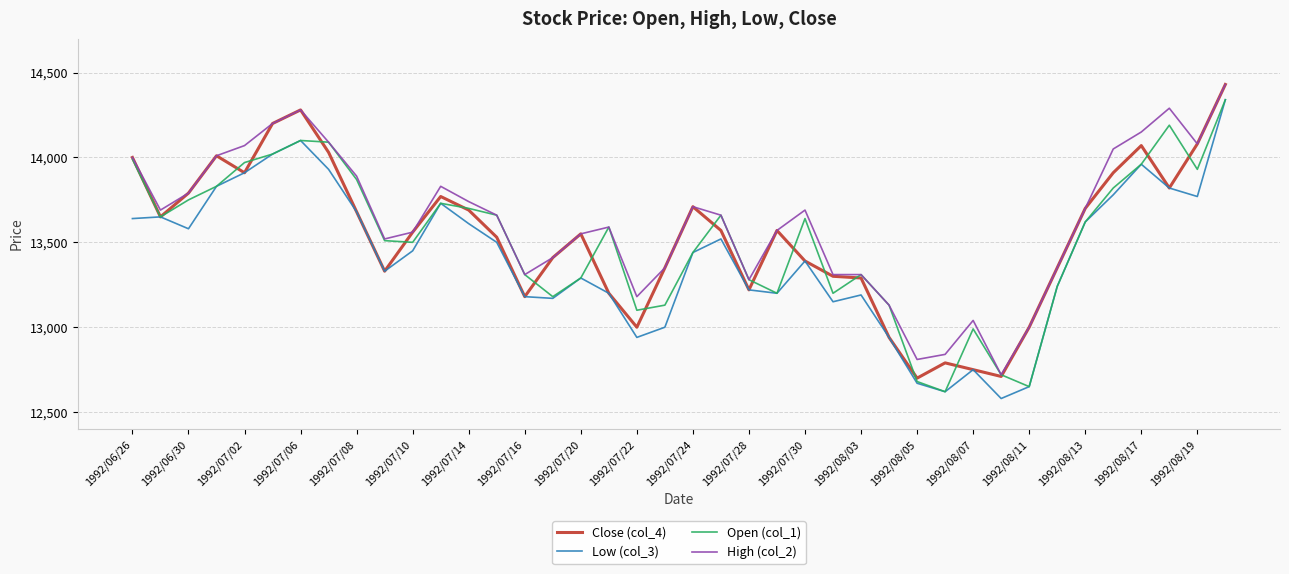

What is the lowest value of the High (col_2) series?

12720